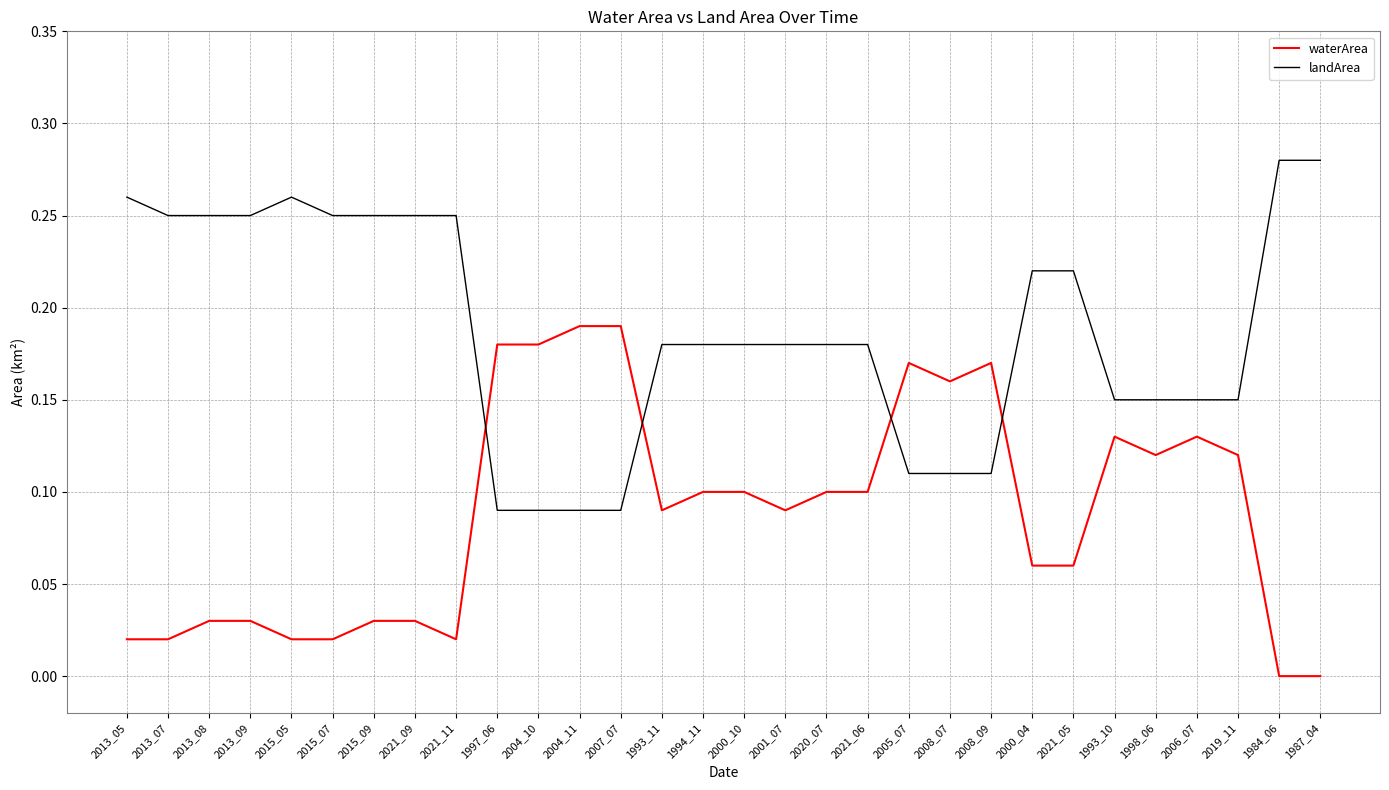

What position from the left is 2004_10?

11